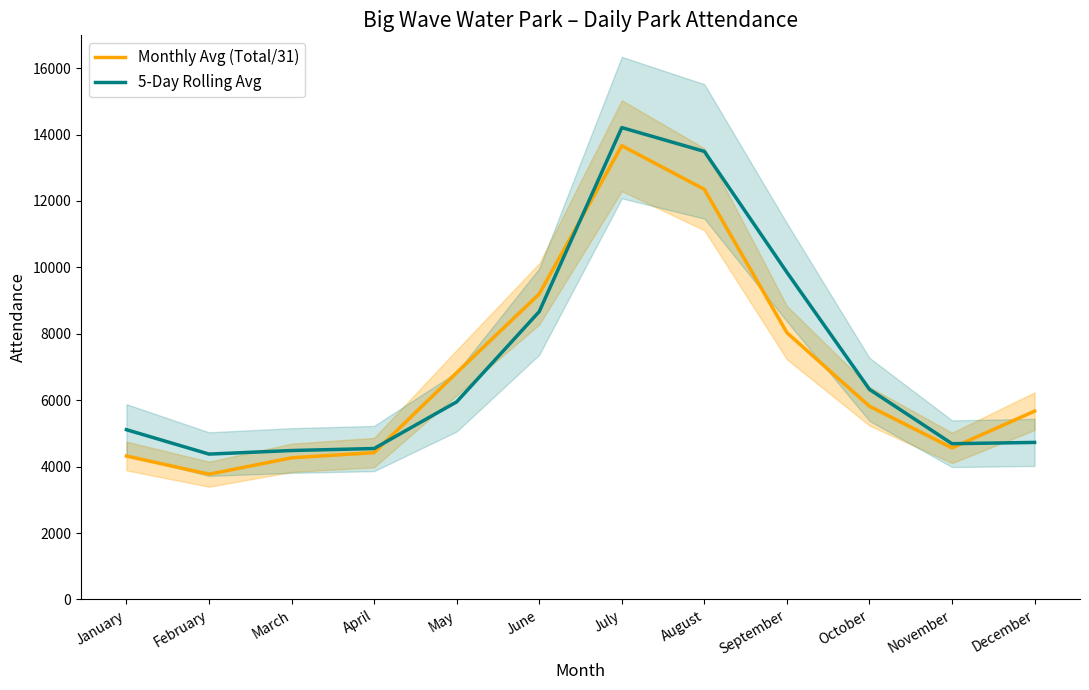

Reading left to right, list all the values displayed in this chart.

Monthly Avg (Total/31): 4319.5	3771.7	4264.9	4422.6	6828.1	9199.9	13663.5	12349.1	8033.0	5817.2	4562.6	5671.1
5-Day Rolling Avg: 5112.4	4377.4	4484.8	4545.0	5950.2	8668.2	14208.0	13491.4	9850.2	6325.4	4690.2	4729.0